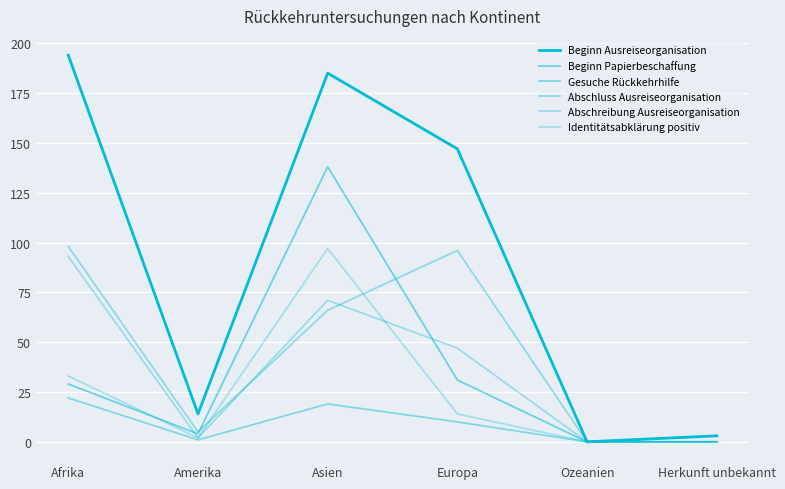

True or false: Identitätsabklärung positiv and Beginn Ausreiseorganisation cross at least once.

False